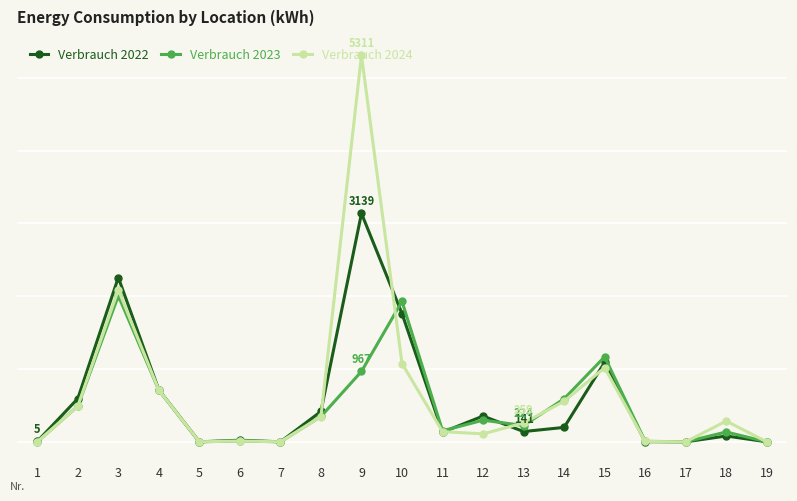

Does the chart have visible grid lines?

Yes